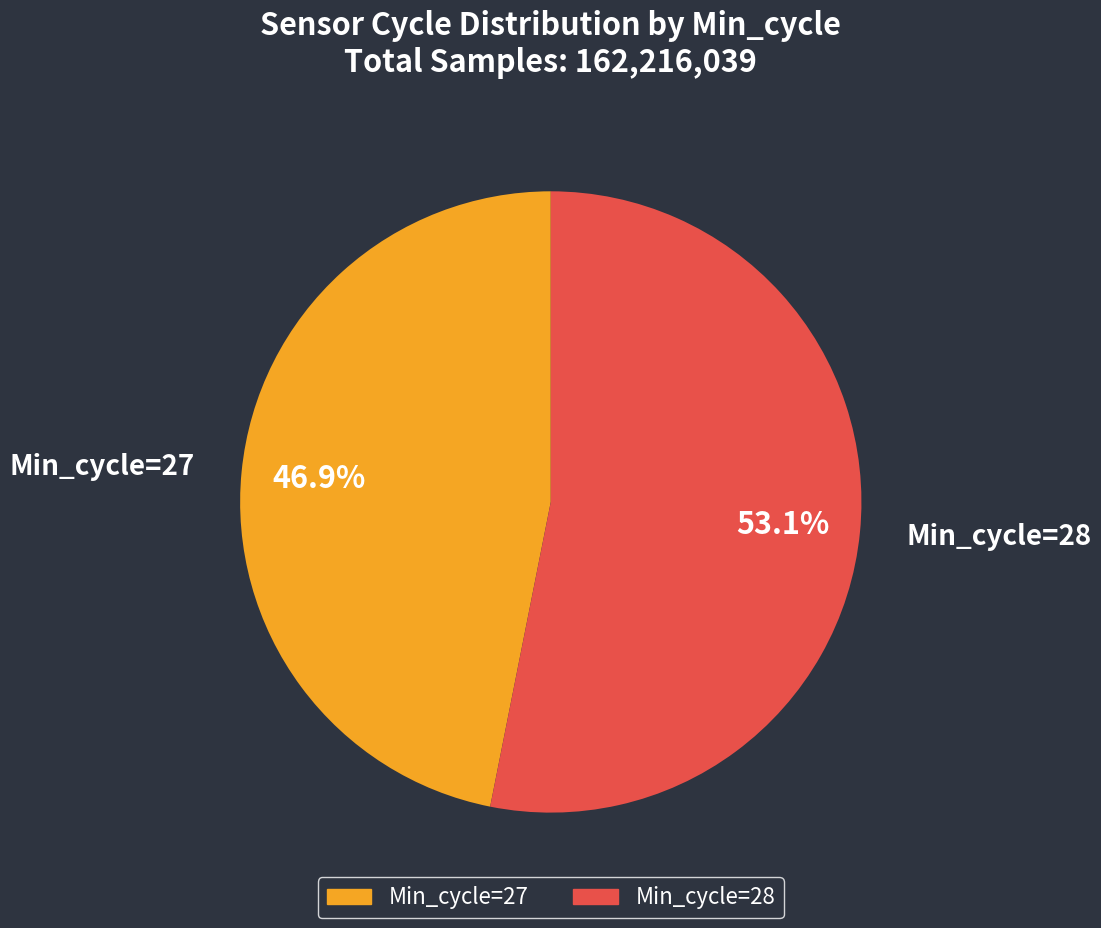

Does any single category account for the majority?

Yes